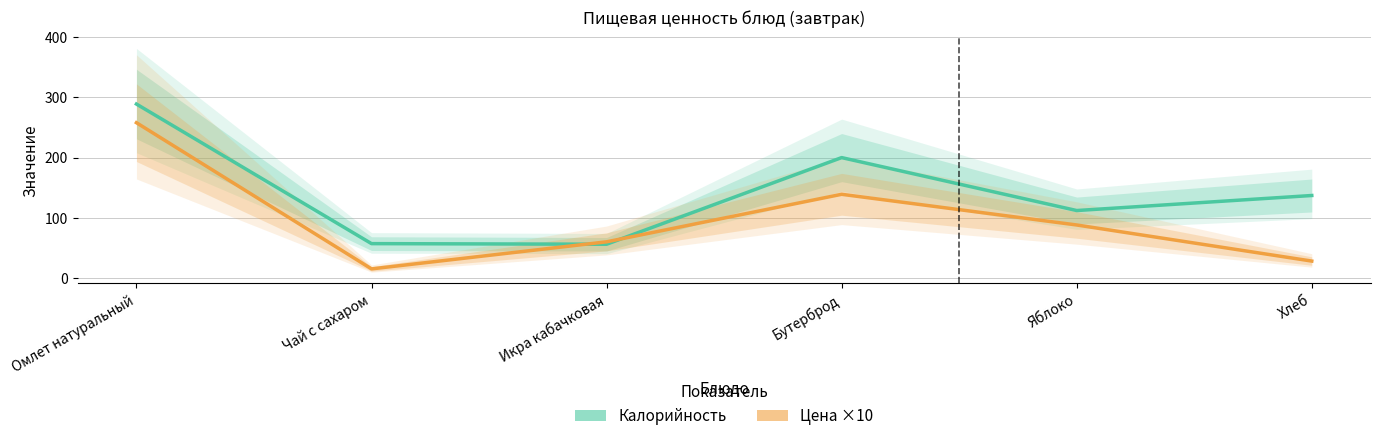

What is the difference between the second highest and minimum values in the Калорийность series?

144